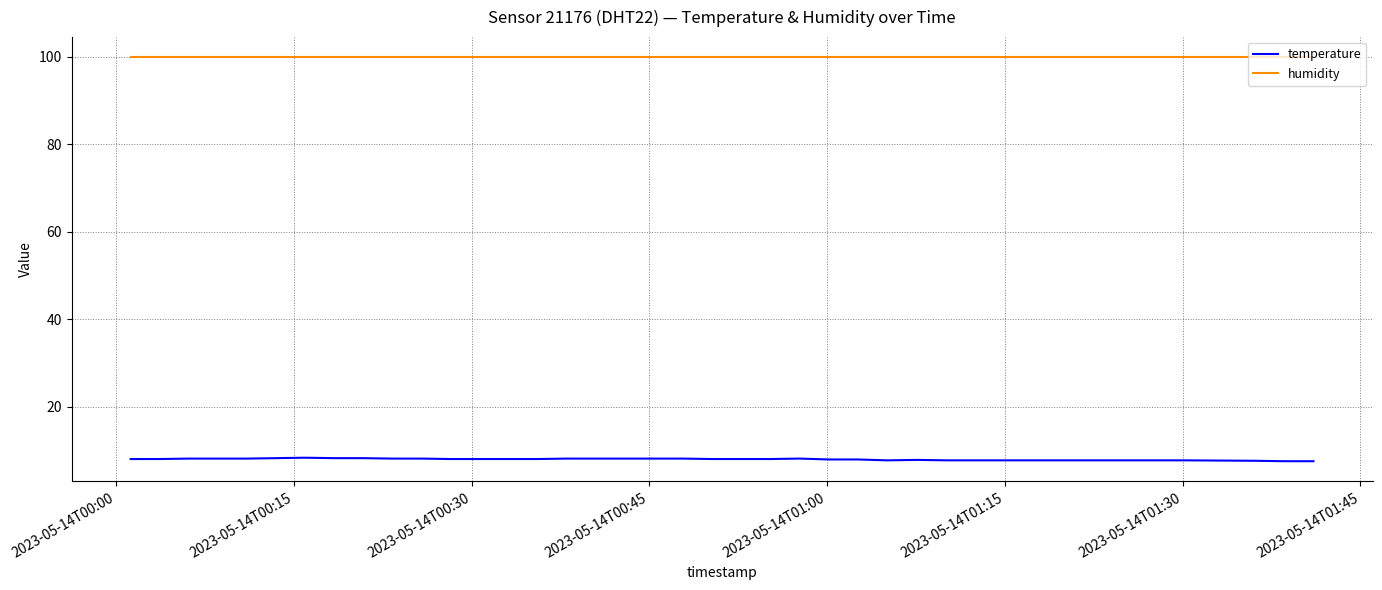

List the series in order of their peak value, lowest first.

temperature, humidity